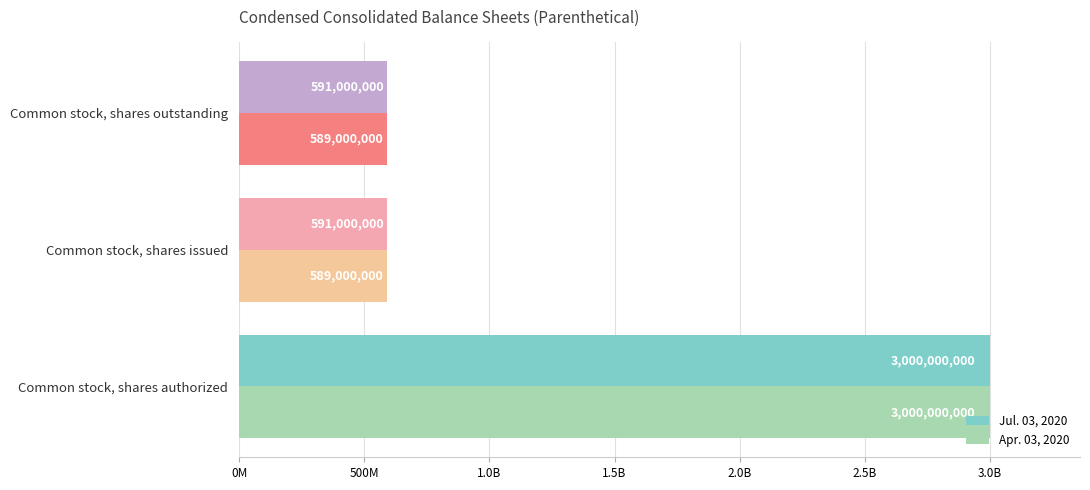

What is the difference between the maximum and minimum values in the Apr. 03, 2020 series?

2411000000